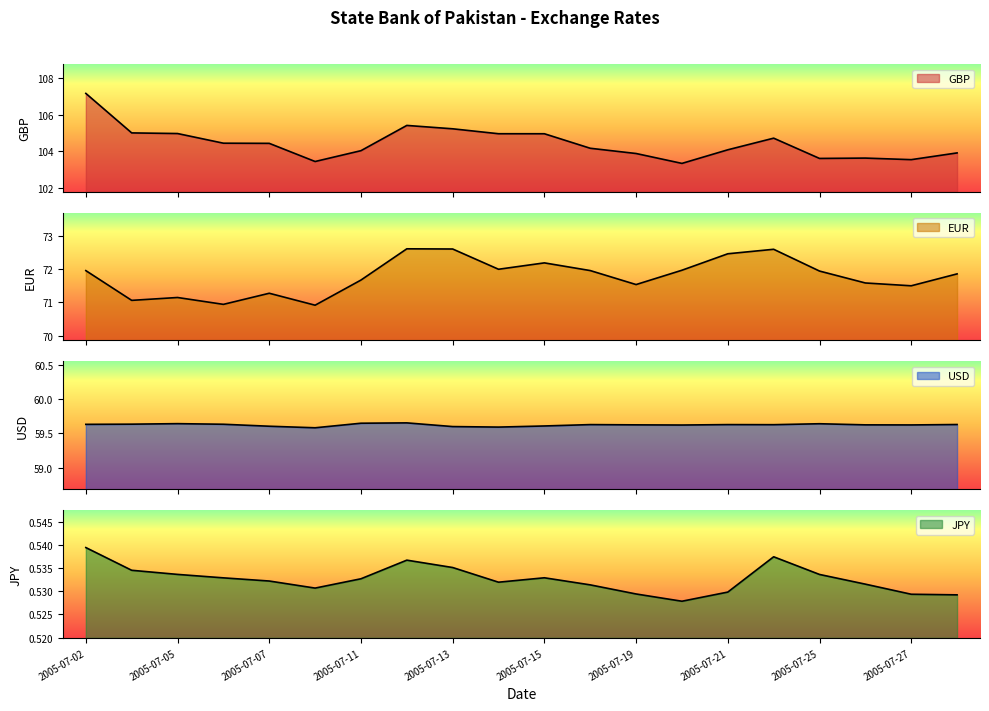

How many interior local peaks does the JPY line series have?

3